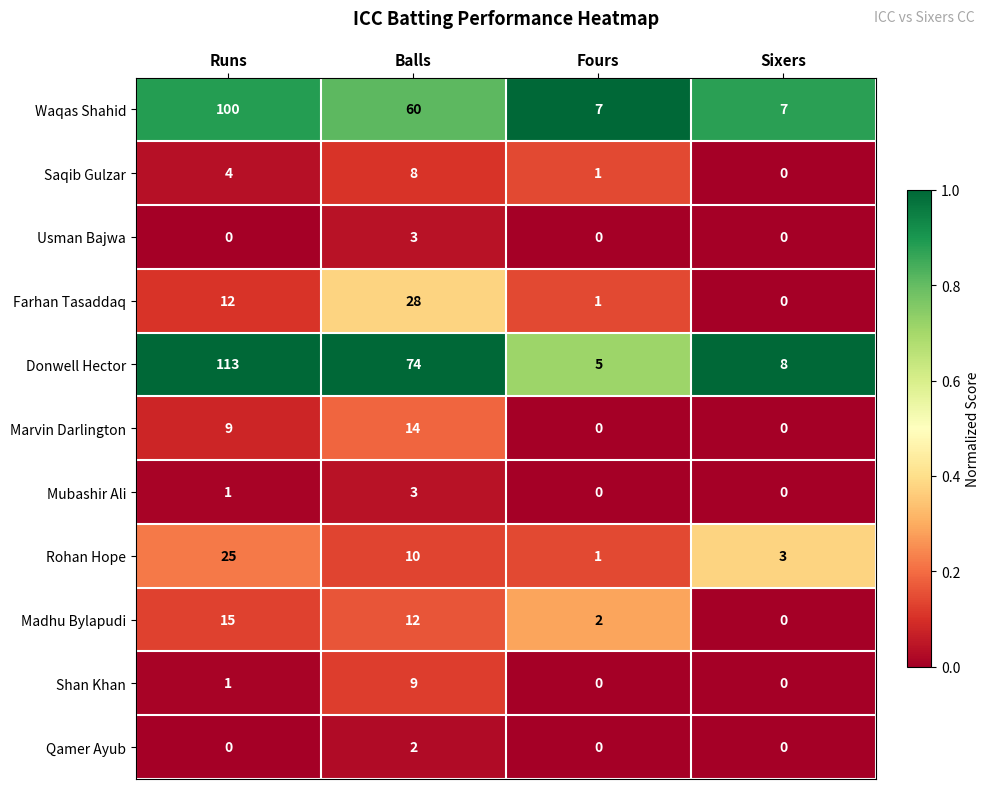

Is it true that Usman Bajwa equals 1 at Runs?

False